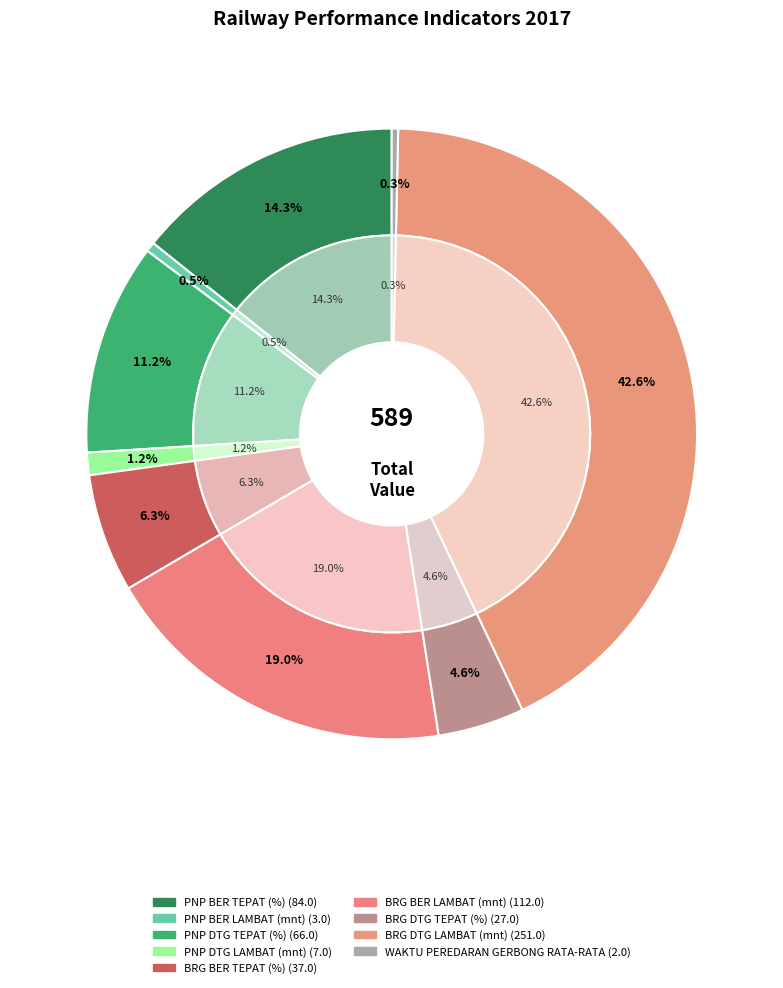

What portion of the pie excludes BRG DTG LAMBAT (mnt)?

57.4%